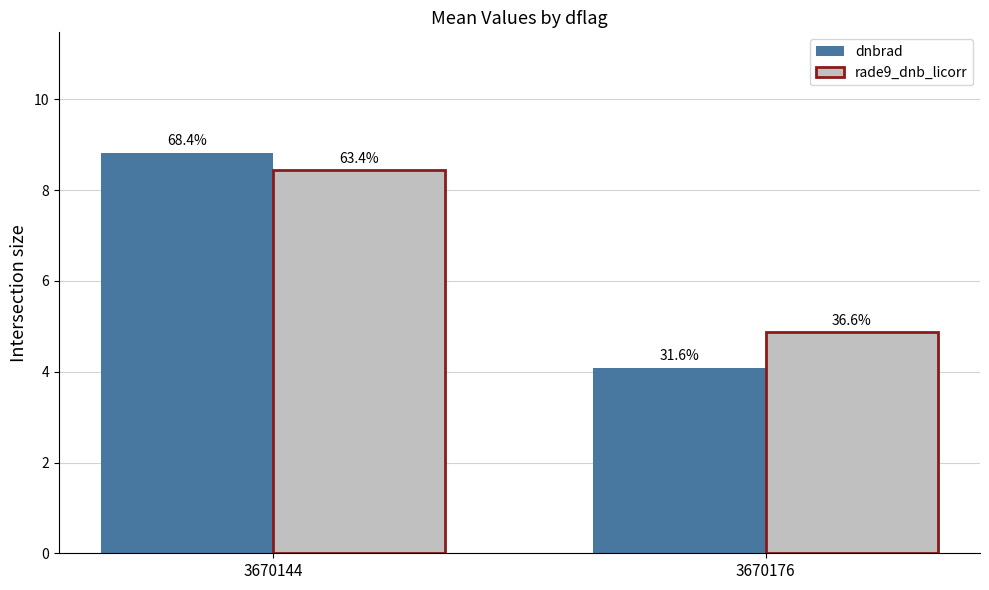

Which category has the highest value across all series?

3670144